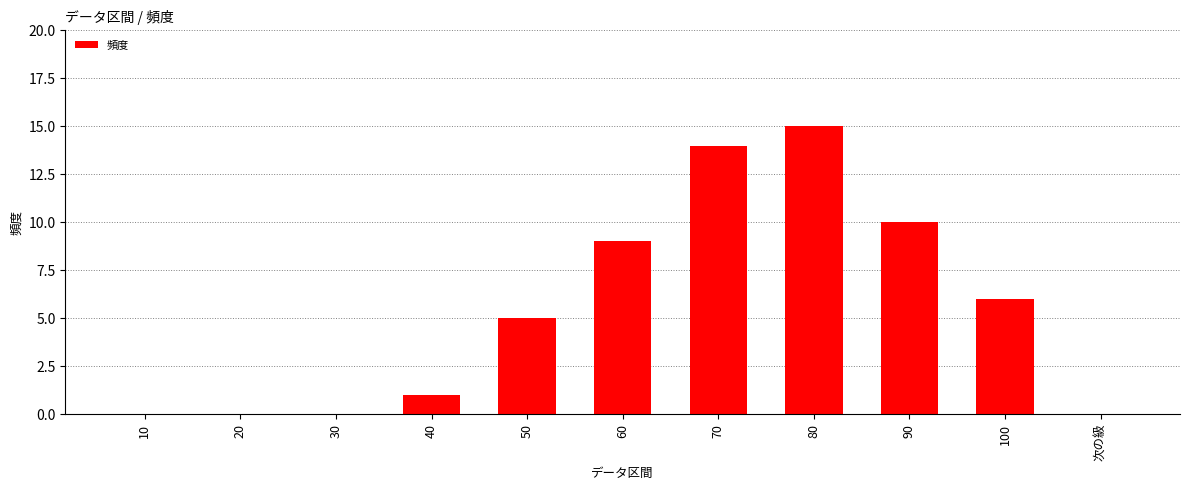

Count the number of categories in the chart.

11